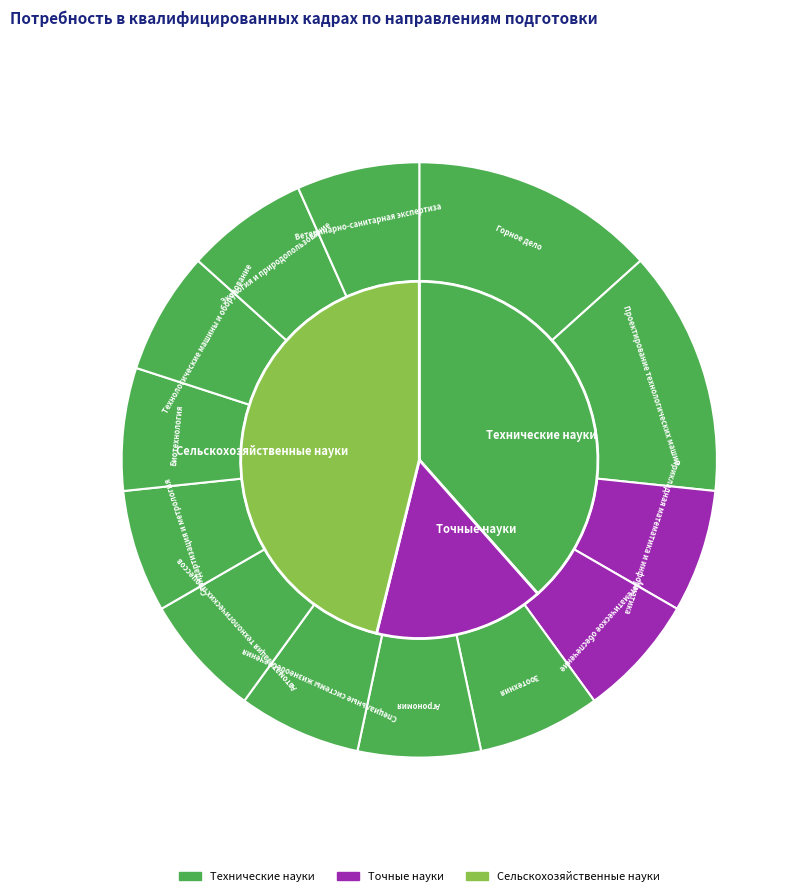

What percentage is the Экология и природопользование slice, to the nearest percent?

7%